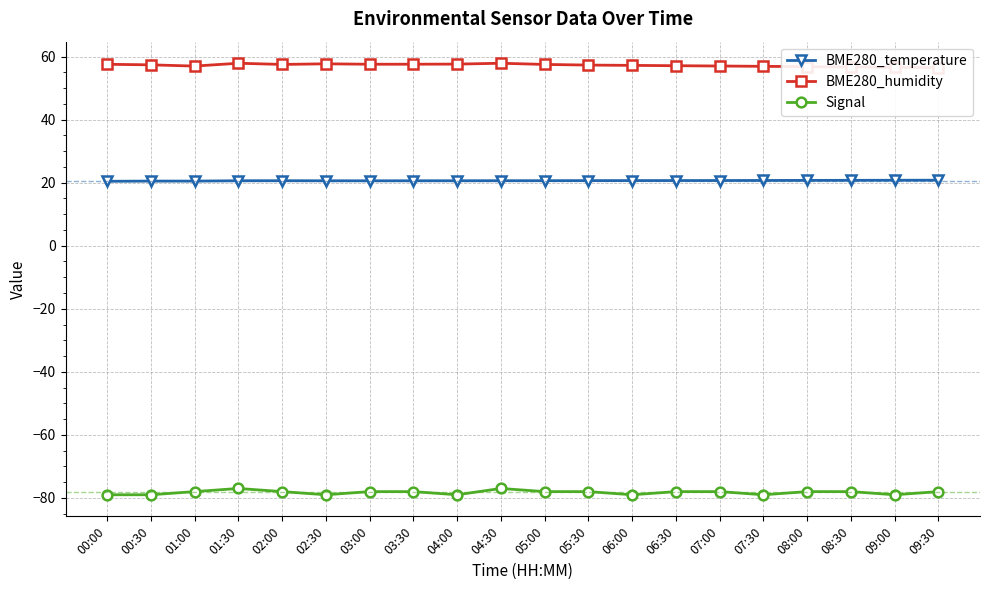

List the series in order of their overall mean, lowest first.

Signal, BME280_temperature, BME280_humidity